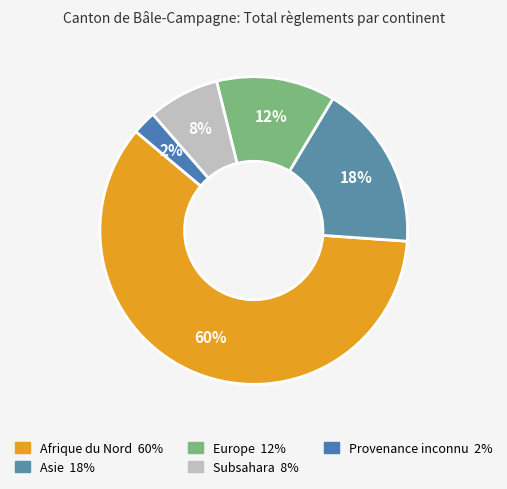

Count the number of slices in the pie.

5